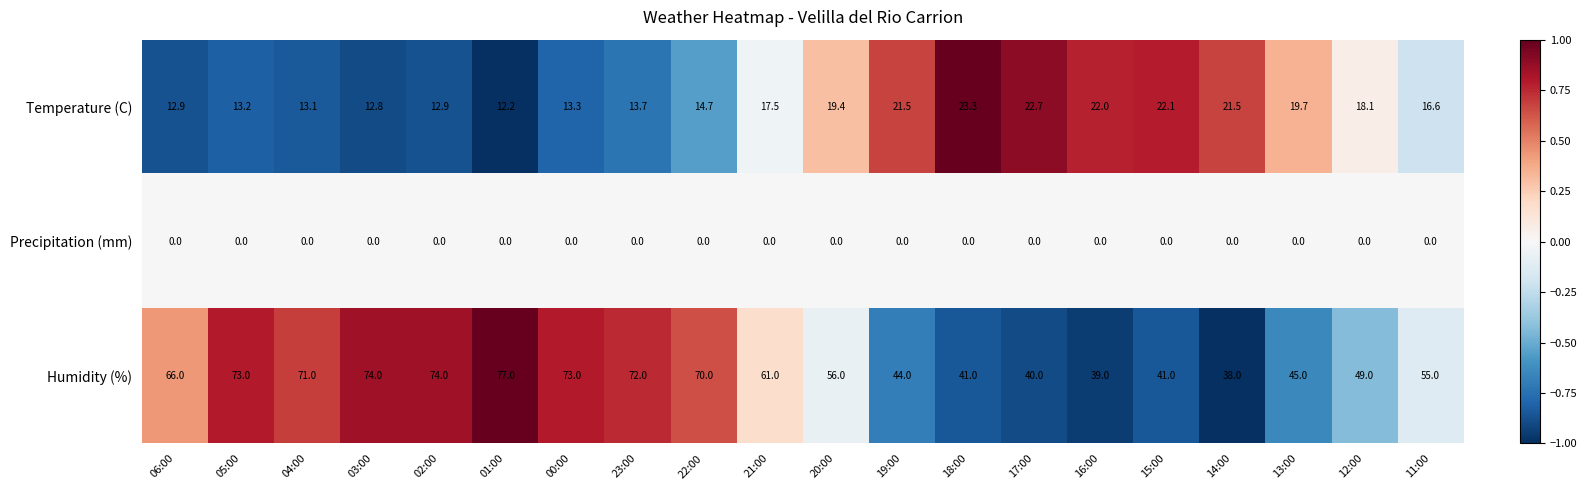

What is the maximum value for Temperature (C)?

23.3